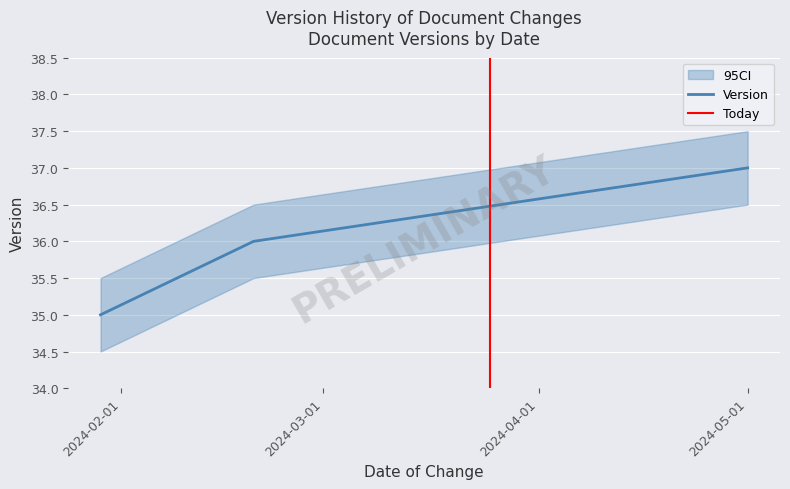

Which category has the lowest value across all series?

2024-01-29